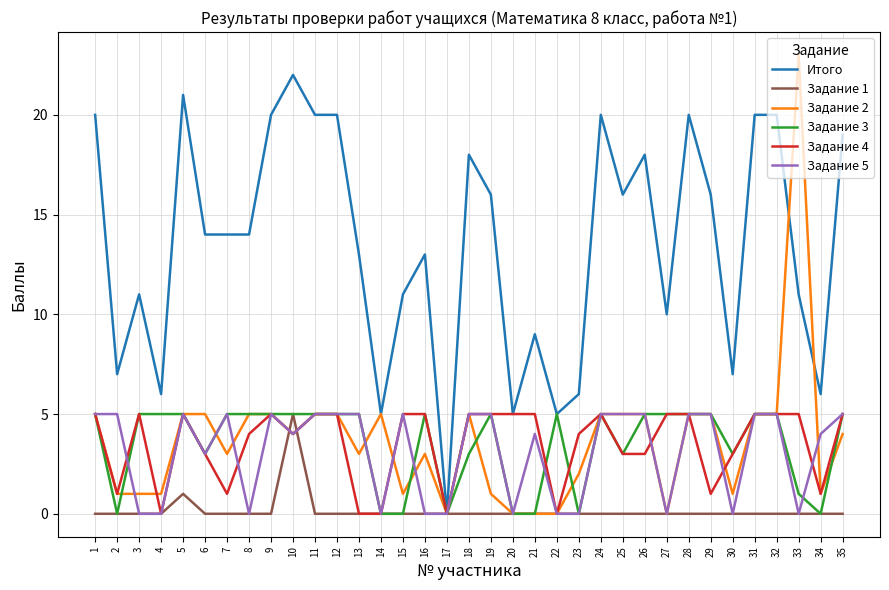

Is it true that Задание 3 equals 2 at 32?

False